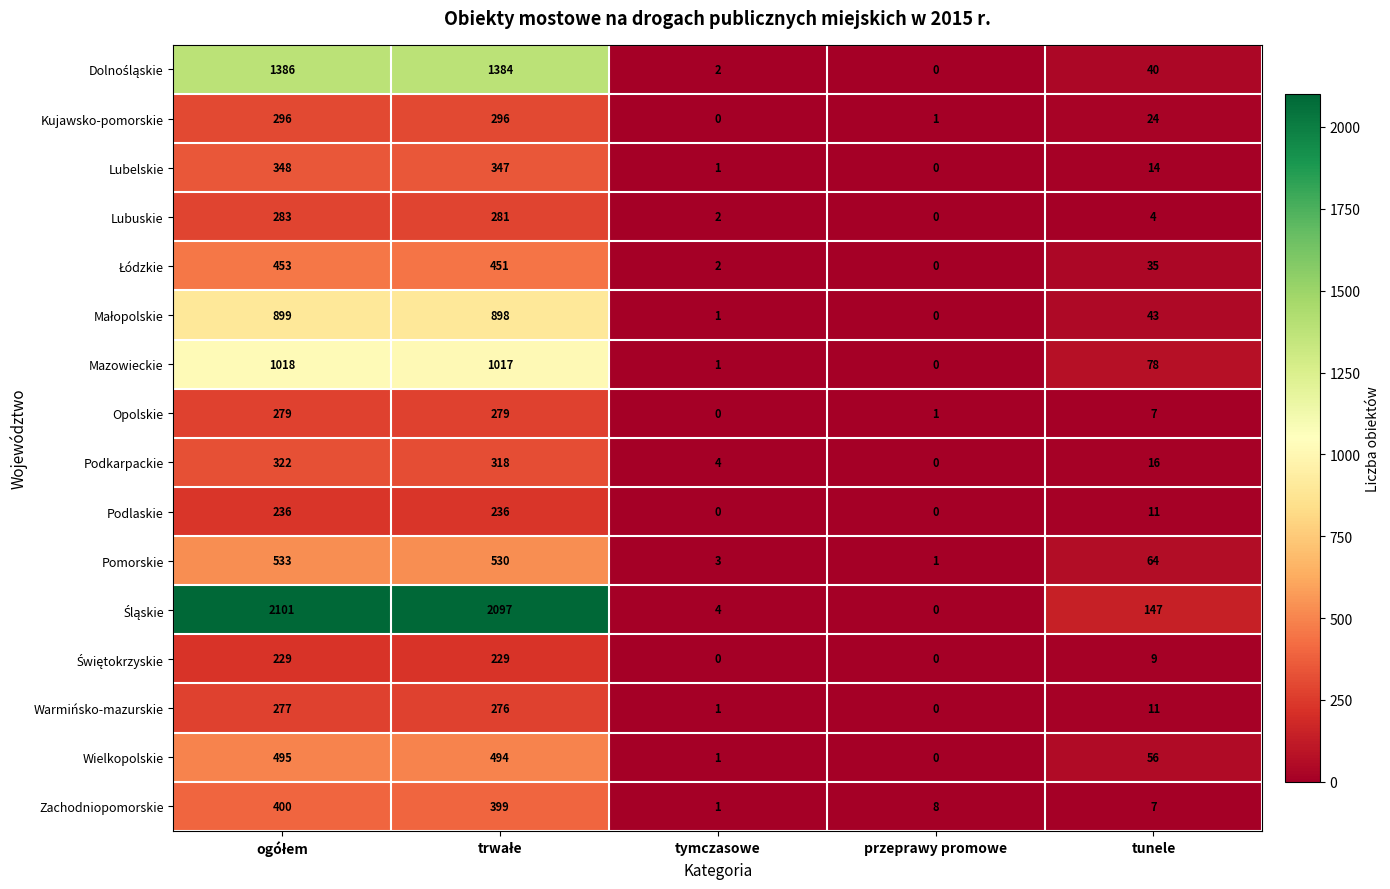

What is the spread (max minus min) of values at tunele?

143